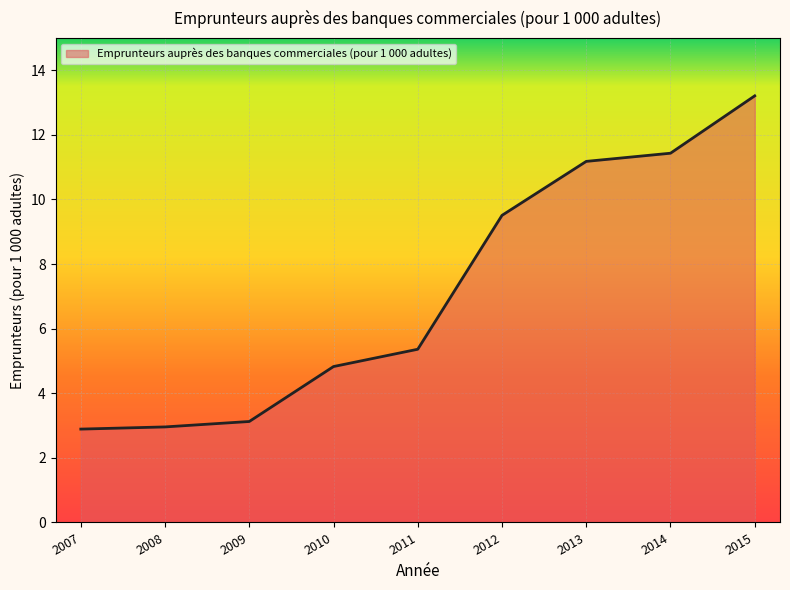

Which label corresponds to the largest value in the chart?

2015